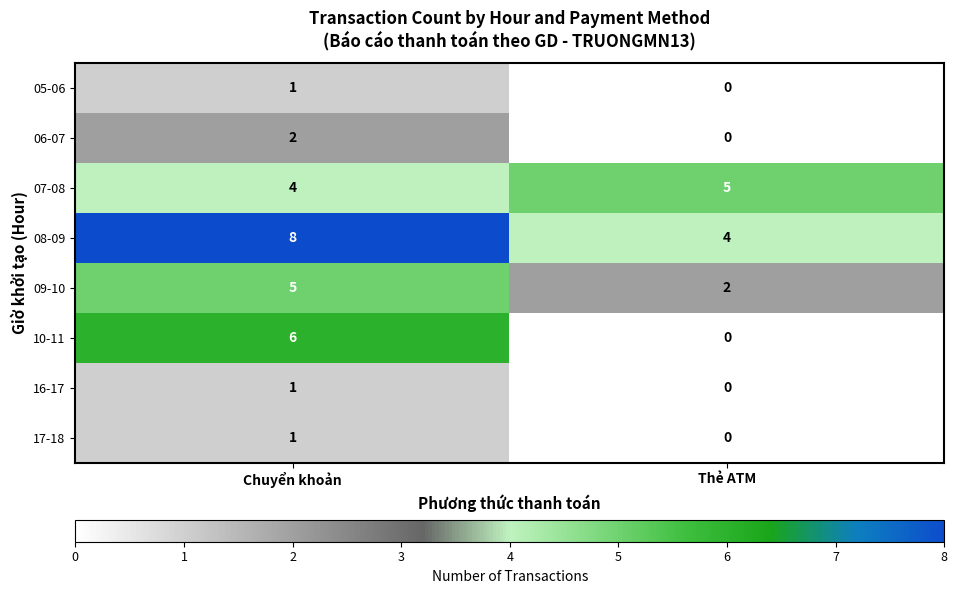

Reading right to left, what are all the values shown in this chart?

05-06: Thẻ ATM=0	Chuyển khoản=1
06-07: Thẻ ATM=0	Chuyển khoản=2
07-08: Thẻ ATM=5	Chuyển khoản=4
08-09: Thẻ ATM=4	Chuyển khoản=8
09-10: Thẻ ATM=2	Chuyển khoản=5
10-11: Thẻ ATM=0	Chuyển khoản=6
16-17: Thẻ ATM=0	Chuyển khoản=1
17-18: Thẻ ATM=0	Chuyển khoản=1